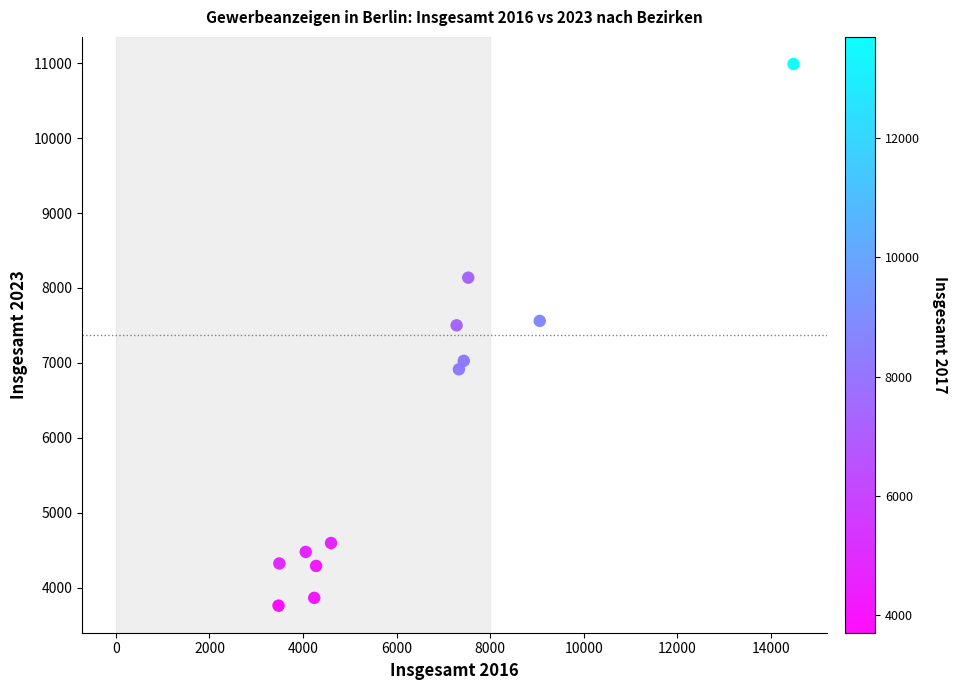

What is the range of Y values (max minus min)?

7229